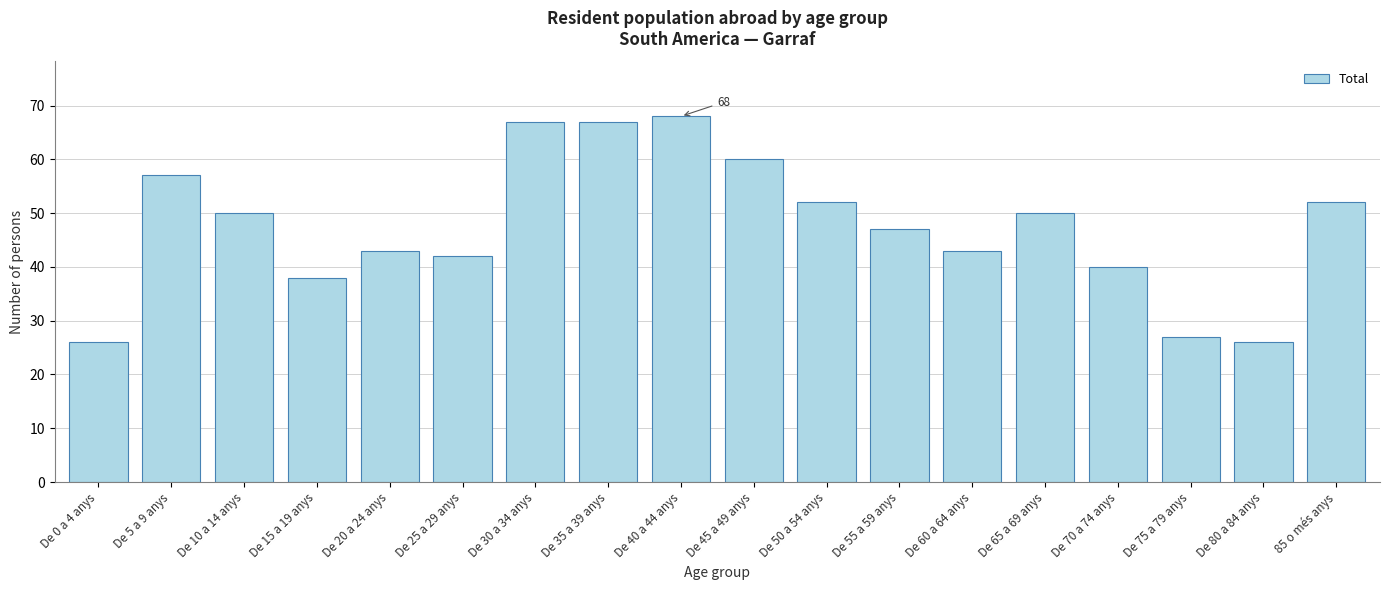

Reading left to right, list all the values displayed in this chart.

26	57	50	38	43	42	67	67	68	60	52	47	43	50	40	27	26	52